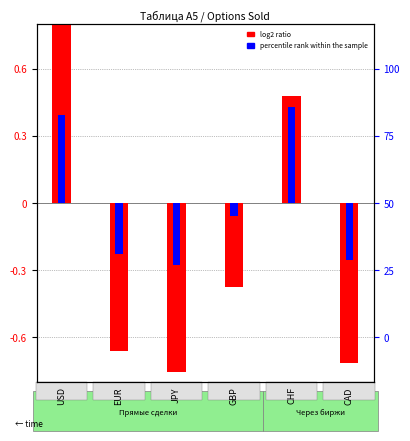

List the series in order of their peak value, lowest first.

percentile rank within the sample, log2 ratio